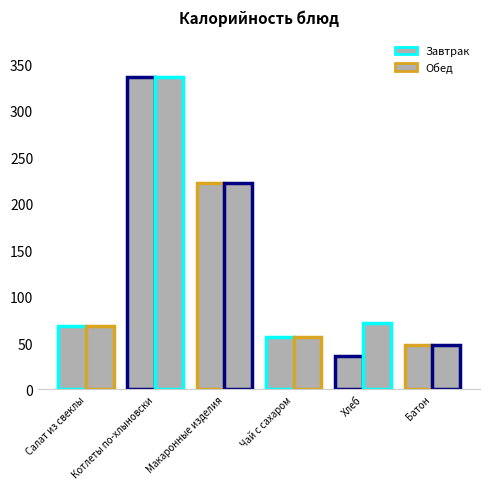

What is the value of the Завтрак bar at the 4th from the left?

56